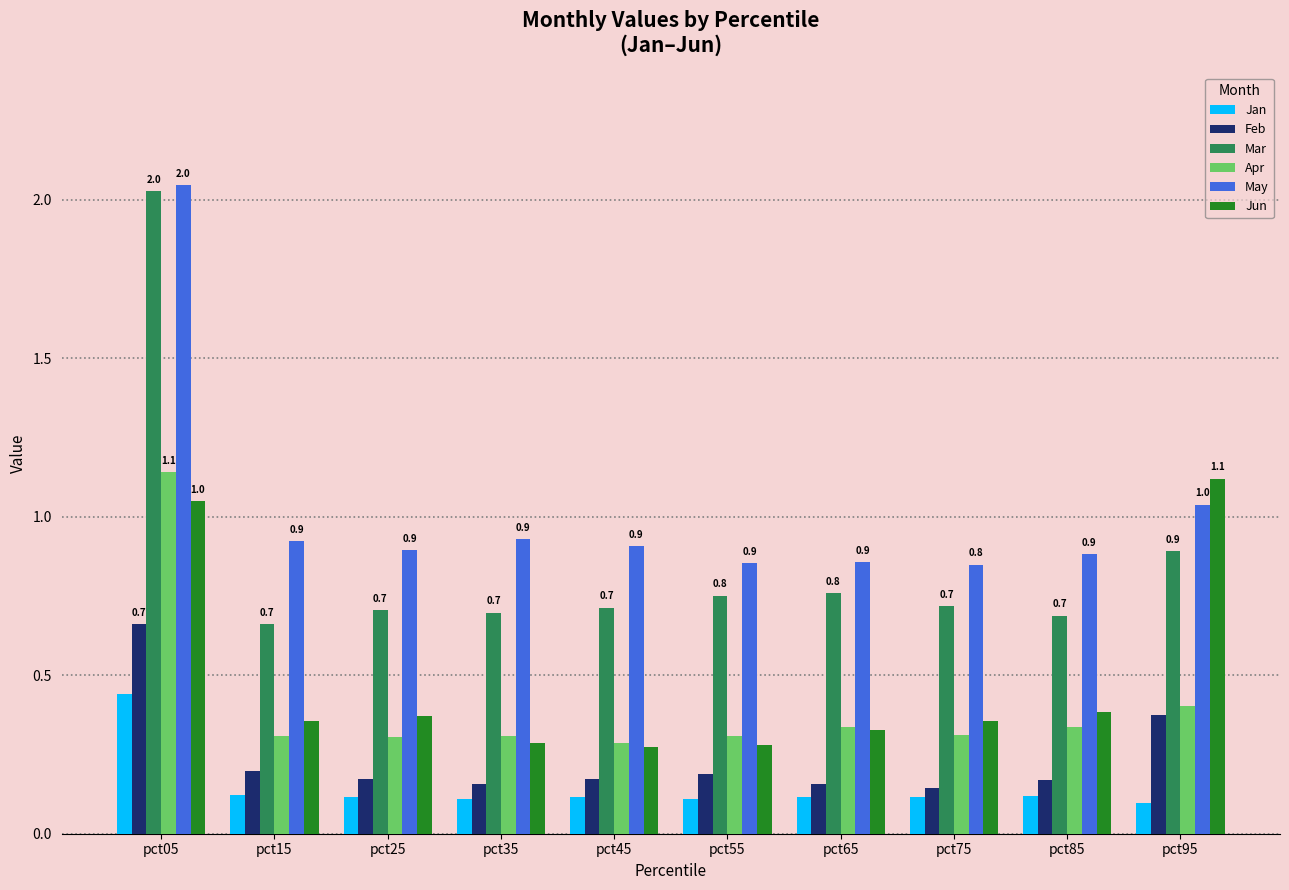

What is the sum of all Jan values?

1.5